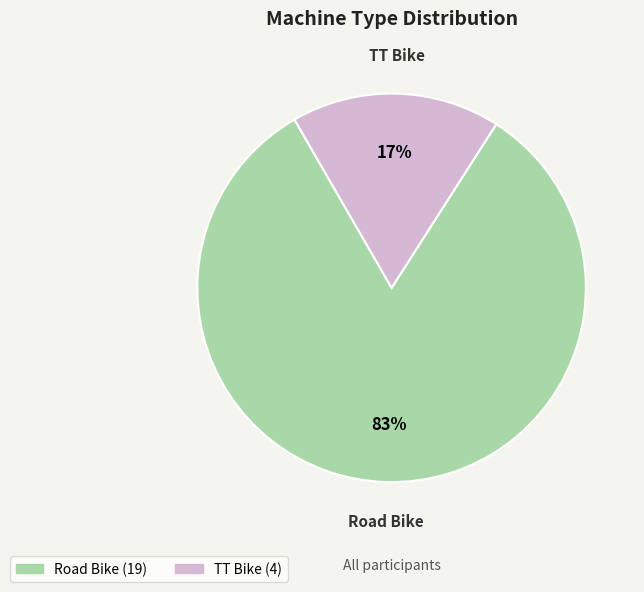

To the nearest percent, what is the average slice percentage?

50%